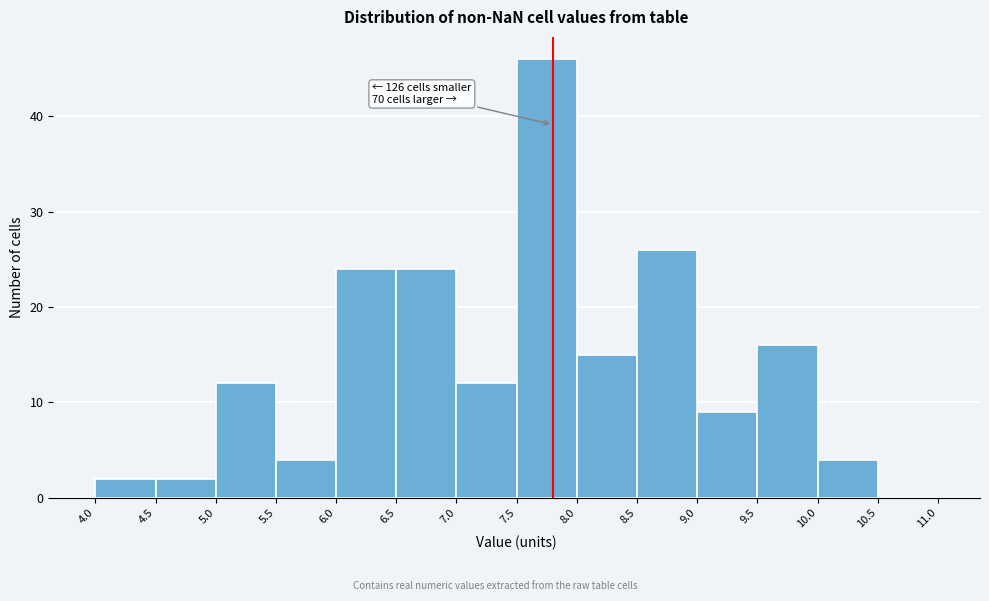

Which range on the x-axis has the tallest bar?

7.5 to 8.0